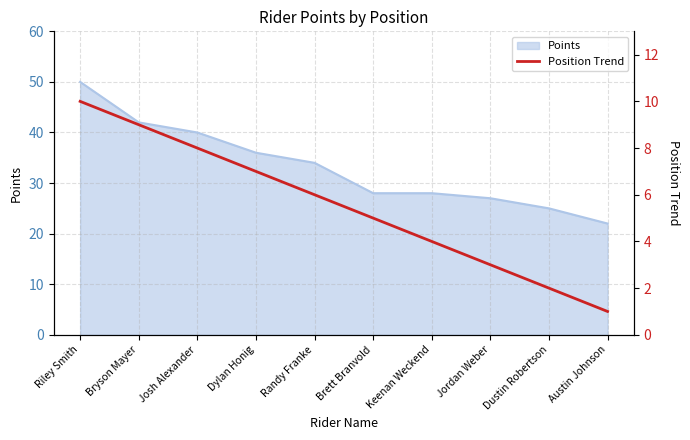

At which label does Points reach its peak?

Riley Smith